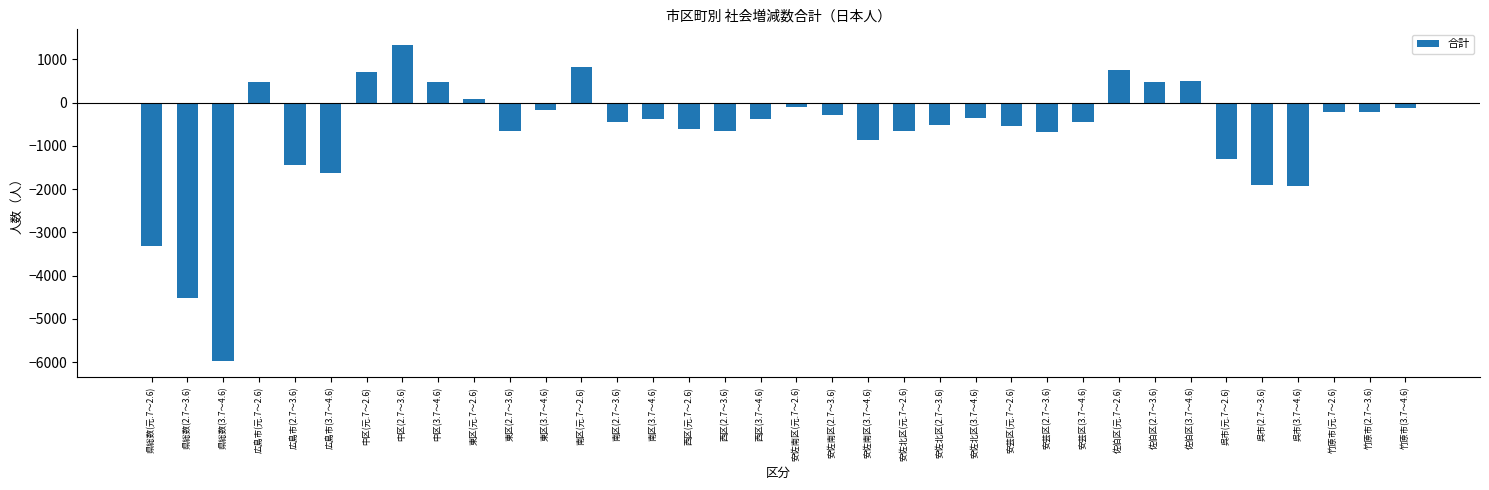

Are the bars horizontal?

No